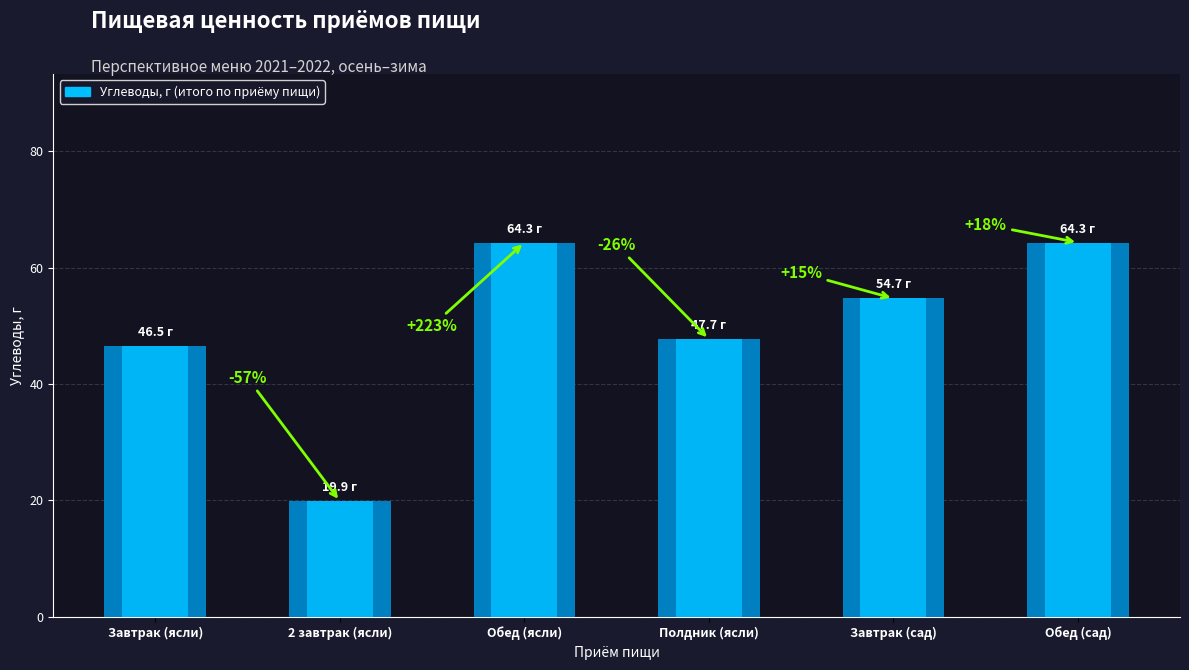

Rank the categories by value from highest to lowest.

Обед (ясли), Обед (сад), Завтрак (сад), Полдник (ясли), Завтрак (ясли), 2 завтрак (ясли)